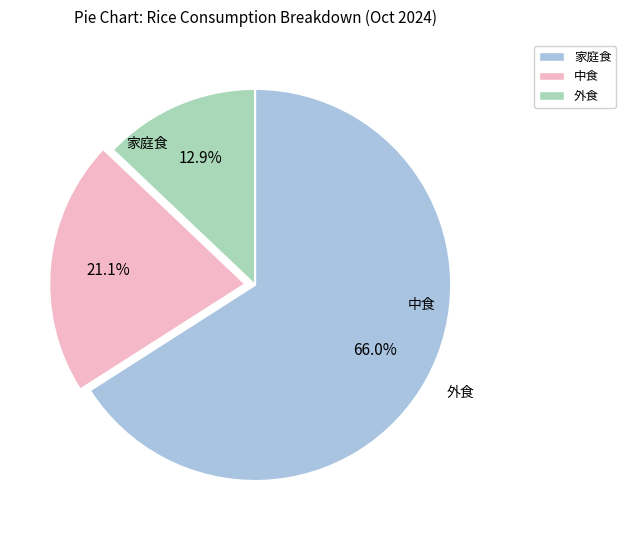

What is the largest slice in the pie chart?

家庭食